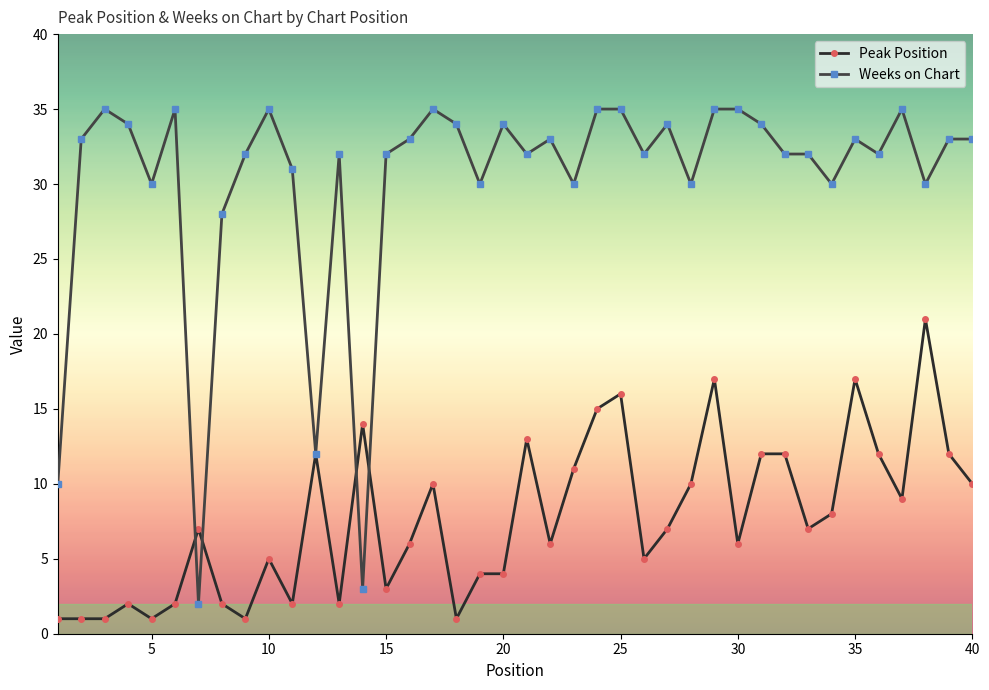

Which series has the largest total across all categories?

Weeks on Chart